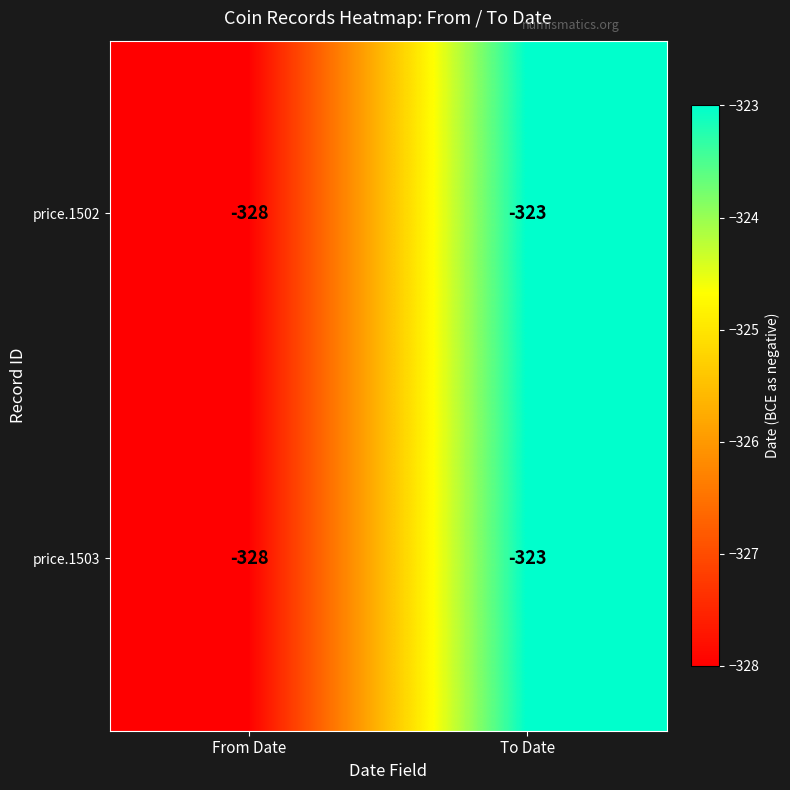

Reading right to left, list all the values displayed in this chart.

price.1502: -323	-328
price.1503: -323	-328